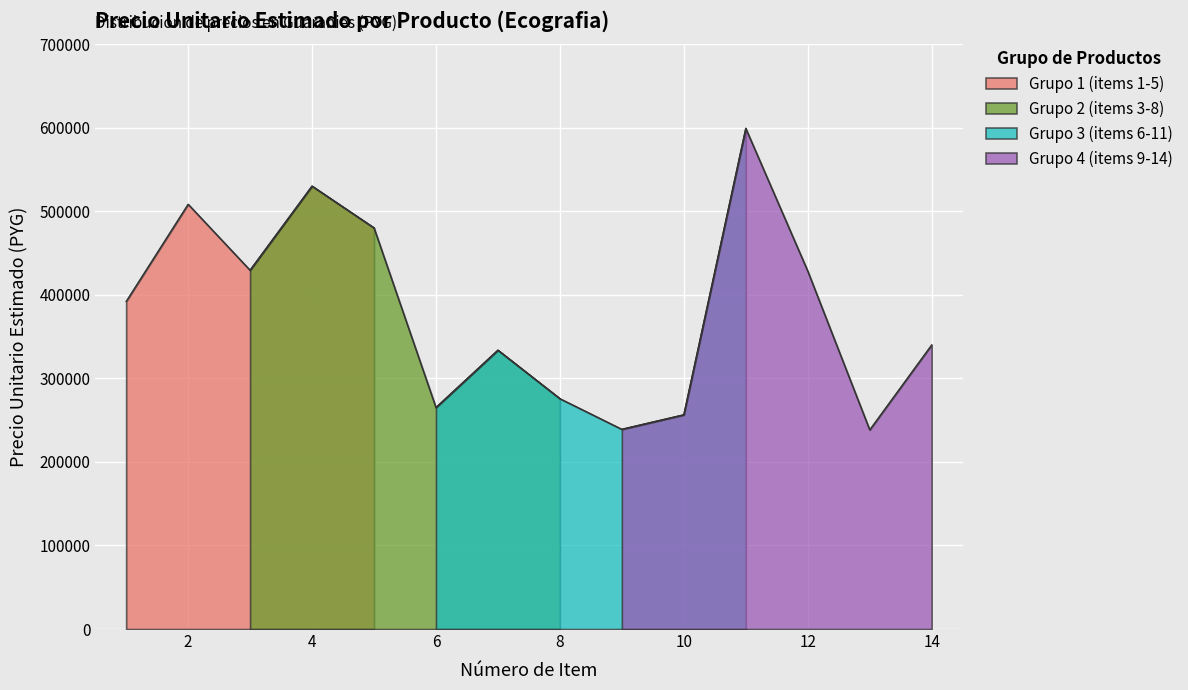

How many data points are less than 392000?

7